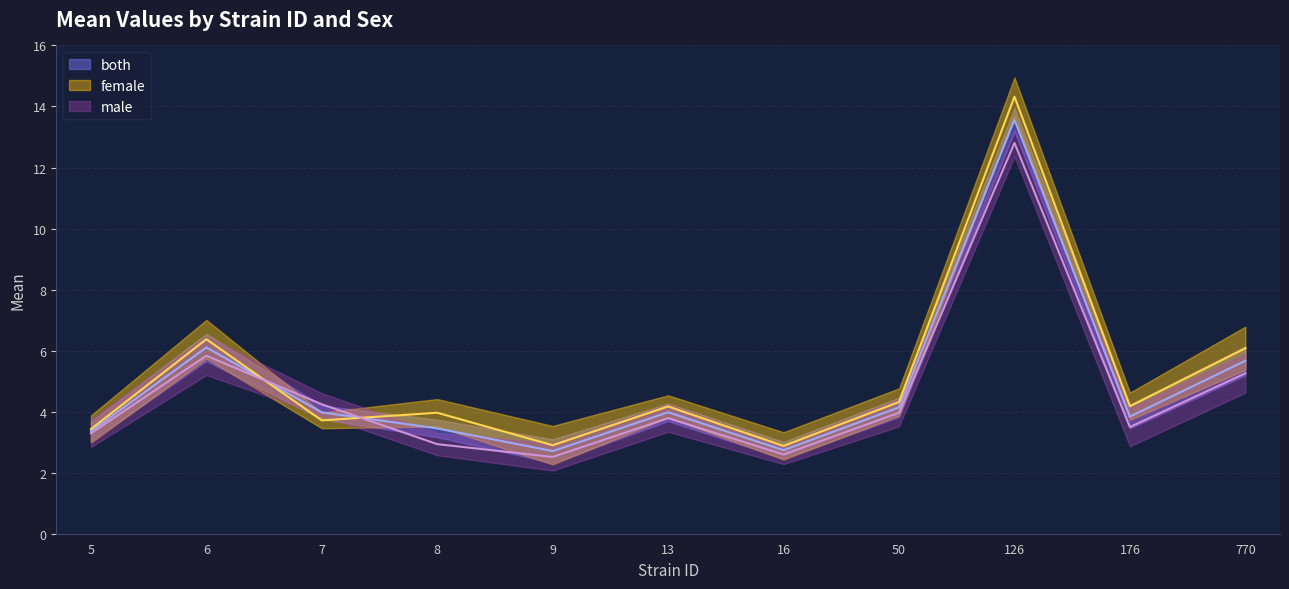

How many values in the both series are below 3?

2